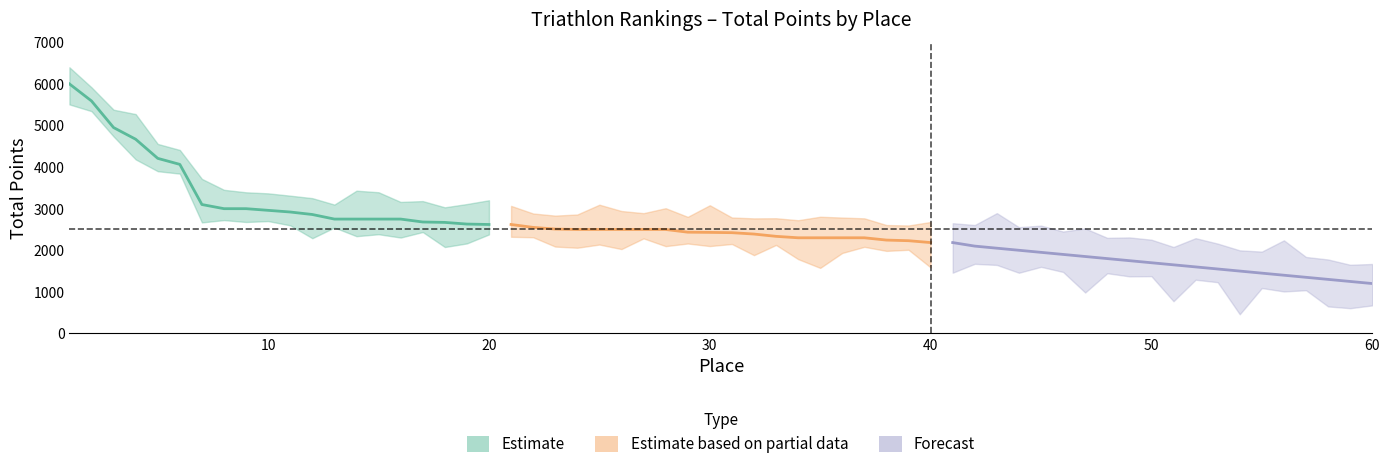

What is the maximum value shown in the chart?

6000